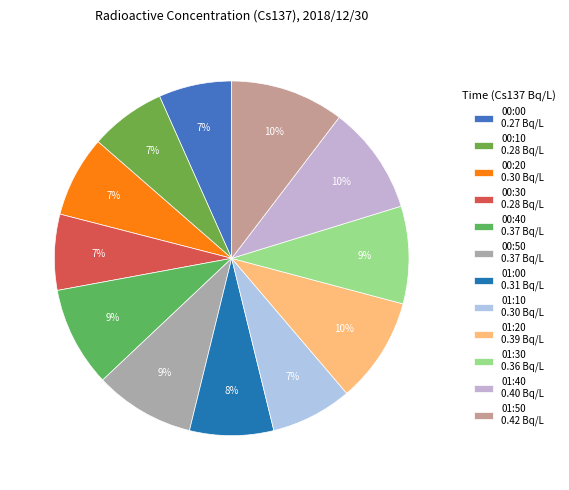

Is 00:00 the majority of the pie?

No